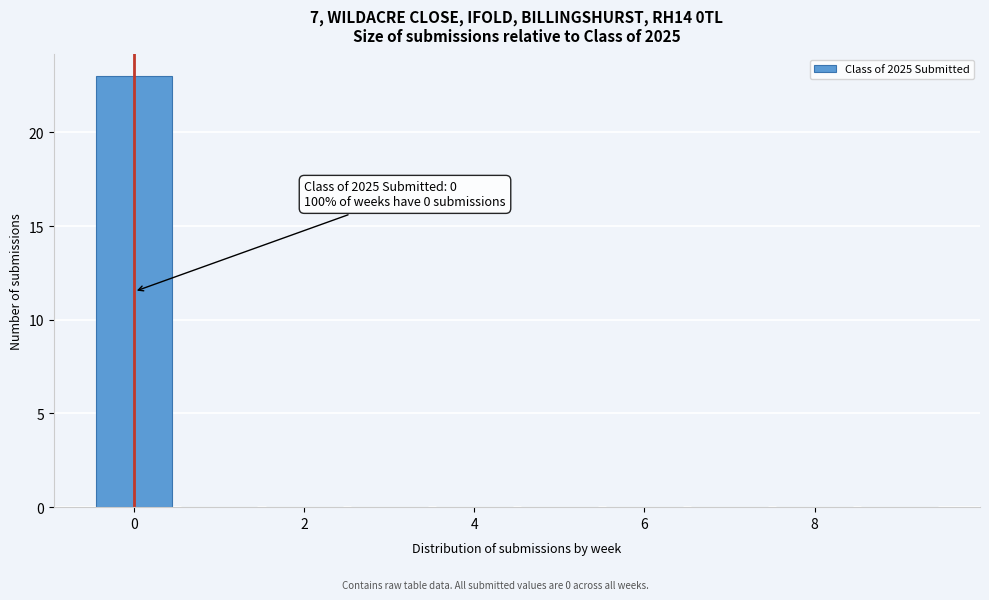

Over which range of the x-axis is the bar tallest?

-0.5 to 0.5